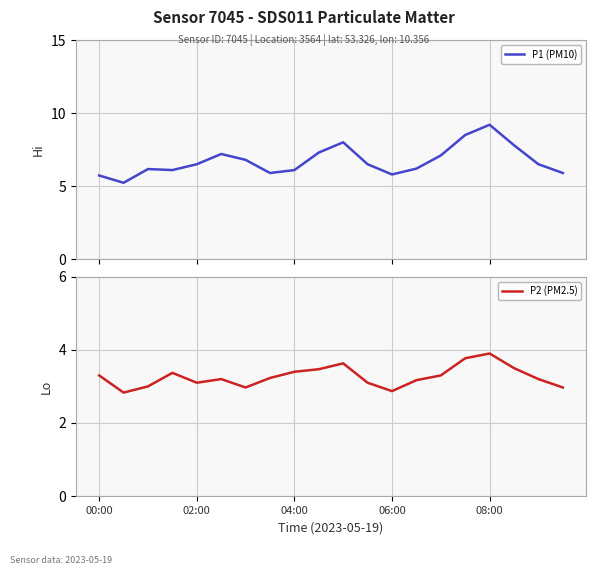

Reading left to right, what are all the values shown in this chart?

P1 (PM10): 5.7	5.2	6.2	6.1	6.5	7.2	6.8	5.9	6.1	7.3	8.0	6.5	5.8	6.2	7.1	8.5	9.2	7.8	6.5	5.9
P2 (PM2.5): 3.3	2.8	3.0	3.4	3.1	3.2	3.0	3.2	3.4	3.5	3.6	3.1	2.9	3.2	3.3	3.8	3.9	3.5	3.2	3.0